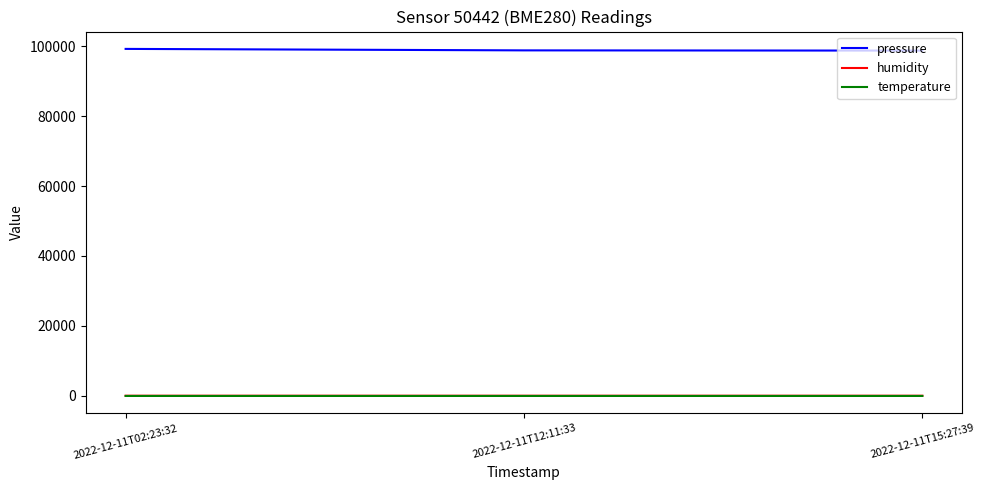

Which series has the largest total across all categories?

pressure